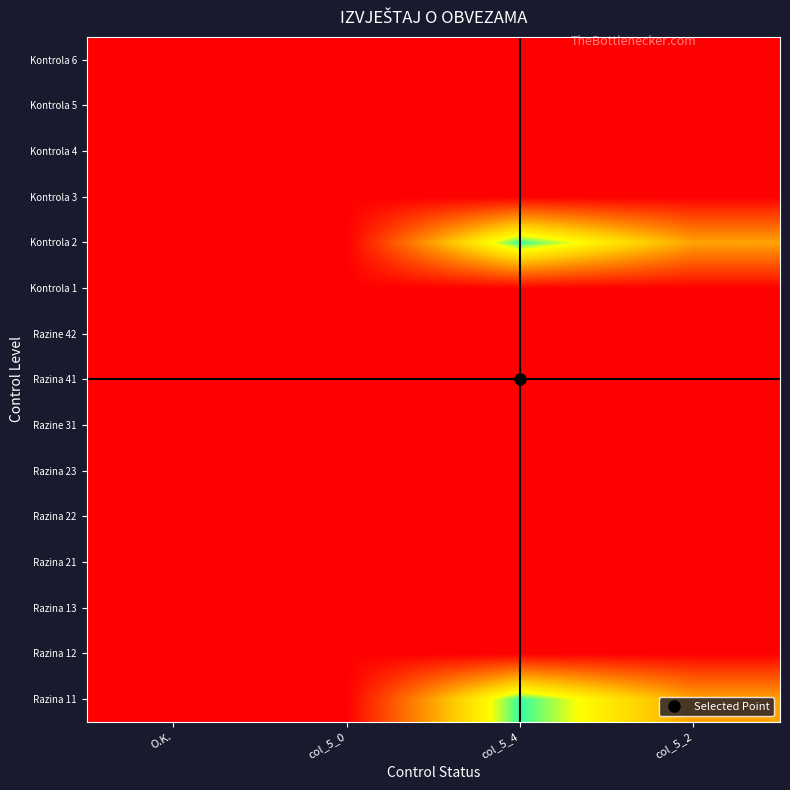

At col_5_4, list the series in order from smallest to largest.

Razina 12, Razina 13, Razina 21, Razina 22, Razina 23, Razine 31, Razina 41, Razine 42, Kontrola 1, Kontrola 3, Kontrola 4, Kontrola 5, Kontrola 6, Razina 11, Kontrola 2